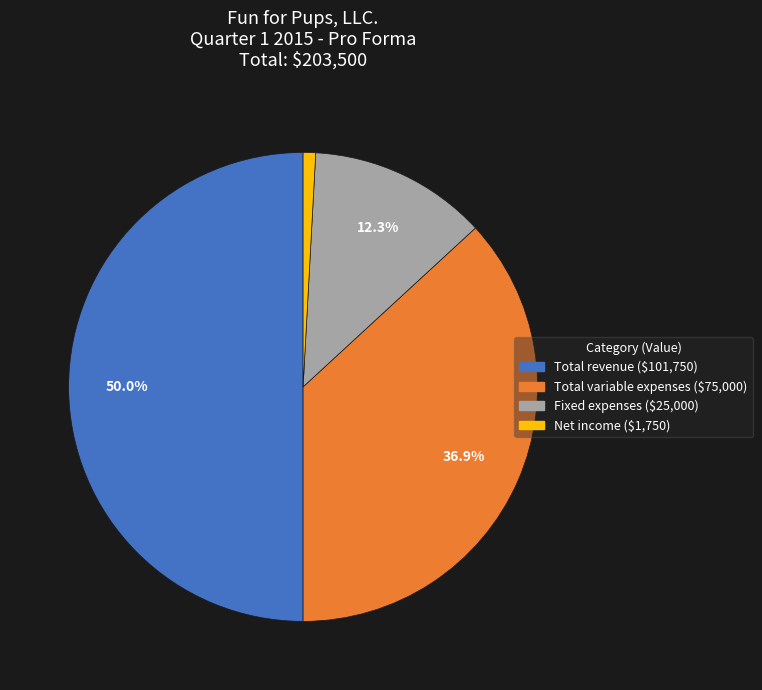

Which category has the biggest portion of the pie?

Total revenue